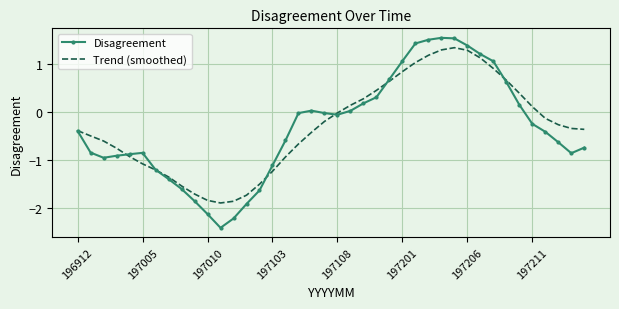

How many values in the Trend (smoothed) series exceed 0?

15